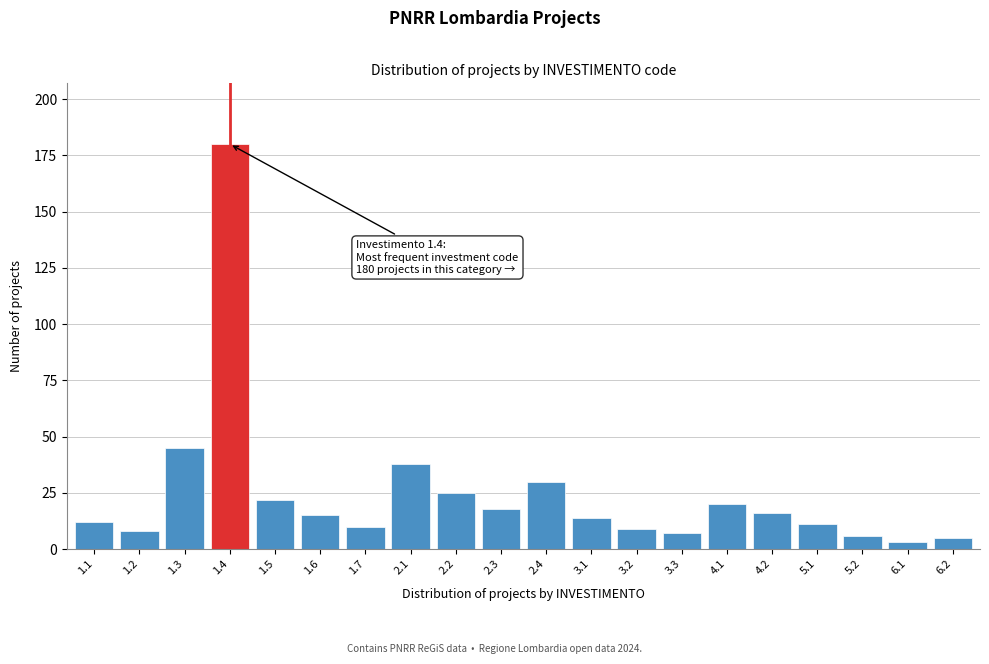

Reading left to right, extract all data points from this chart.

1.1=12	1.2=8	1.3=45	1.4=180	1.5=22	1.6=15	1.7=10	2.1=38	2.2=25	2.3=18	2.4=30	3.1=14	3.2=9	3.3=7	4.1=20	4.2=16	5.1=11	5.2=6	6.1=3	6.2=5